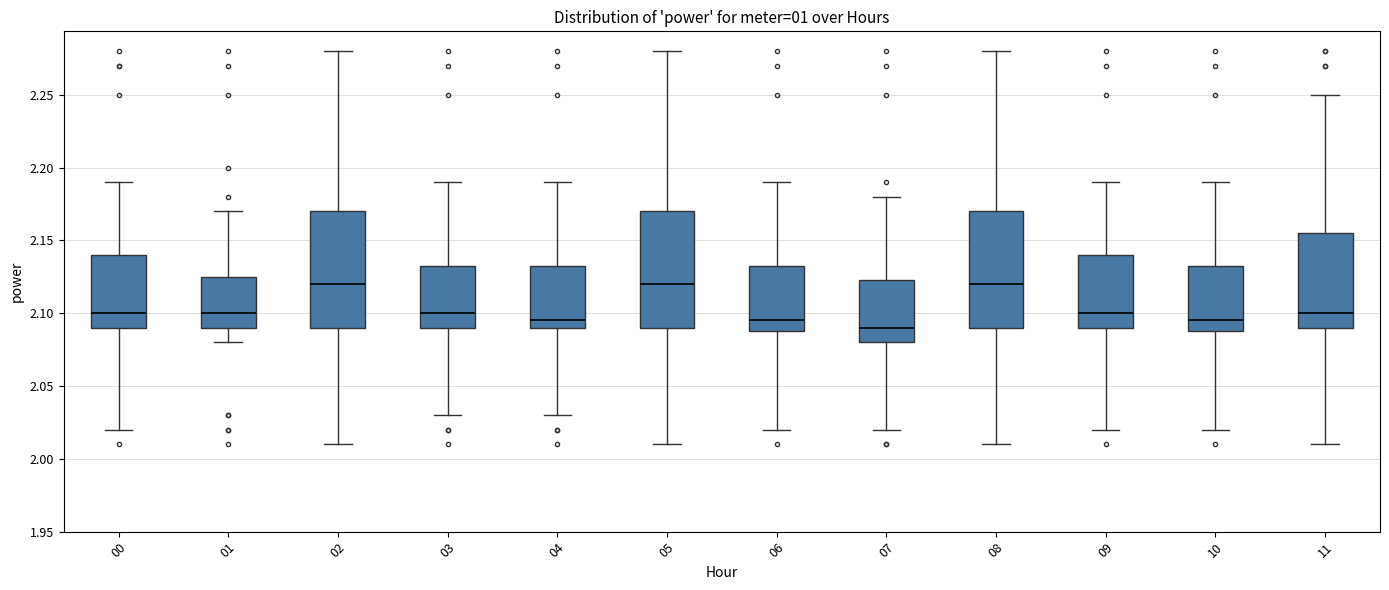

Reading left to right, transcribe this box plot: for each box, give where its median line is, the range the box spans, and where its two whiskers end, as read against the y-axis. The values are not printed on the chart, so give them approximately, as read against the axis.

00: median 2.100, box 2.090 to 2.140, whiskers 2.020 to 2.190
01: median 2.100, box 2.090 to 2.125, whiskers 2.080 to 2.170
02: median 2.120, box 2.090 to 2.170, whiskers 2.010 to 2.280
03: median 2.100, box 2.090 to 2.135, whiskers 2.030 to 2.190
04: median 2.095, box 2.090 to 2.135, whiskers 2.030 to 2.190
05: median 2.120, box 2.090 to 2.170, whiskers 2.010 to 2.280
06: median 2.095, box 2.090 to 2.135, whiskers 2.020 to 2.190
07: median 2.090, box 2.080 to 2.125, whiskers 2.020 to 2.180
08: median 2.120, box 2.090 to 2.170, whiskers 2.010 to 2.280
09: median 2.100, box 2.090 to 2.140, whiskers 2.020 to 2.190
10: median 2.095, box 2.090 to 2.135, whiskers 2.020 to 2.190
11: median 2.100, box 2.090 to 2.155, whiskers 2.010 to 2.250